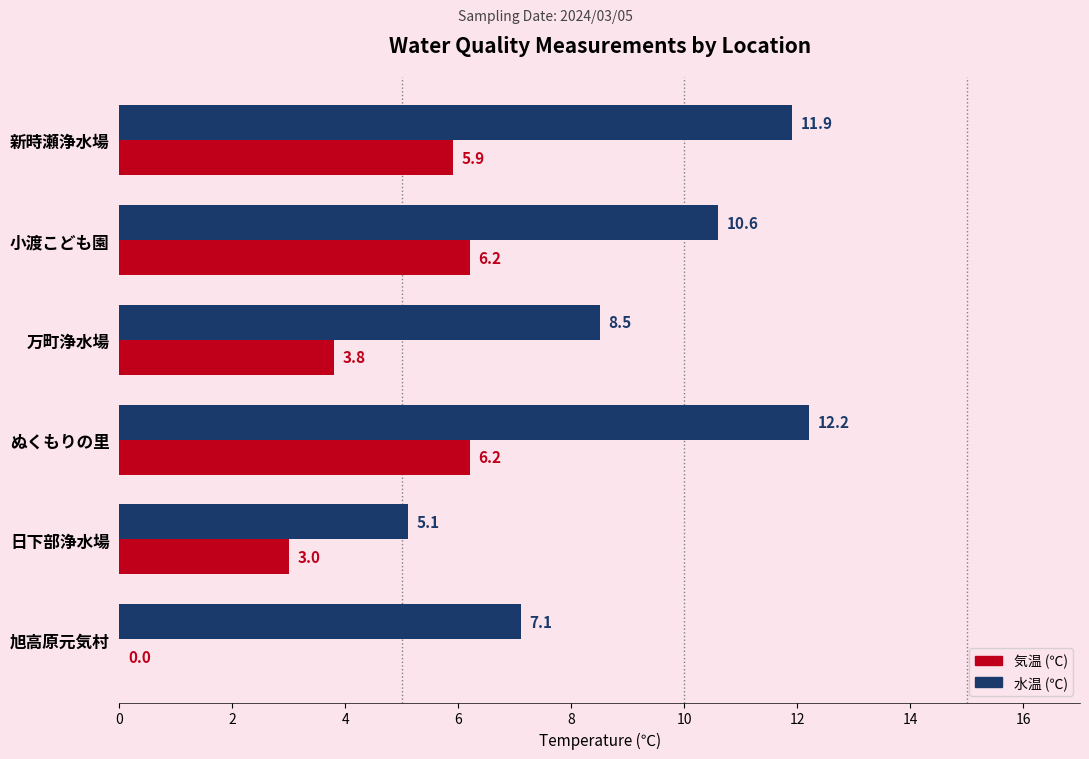

What is the sum of the 気温 (℃) values at 日下部浄水場 and 旭高原元気村?

3.0